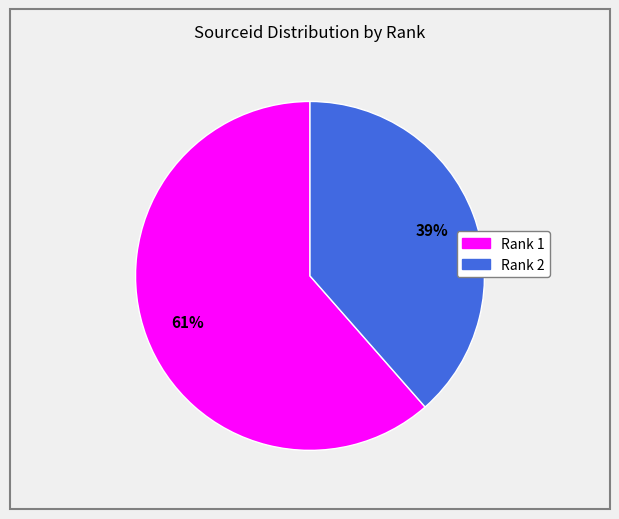

Is there a majority slice in this chart?

Yes